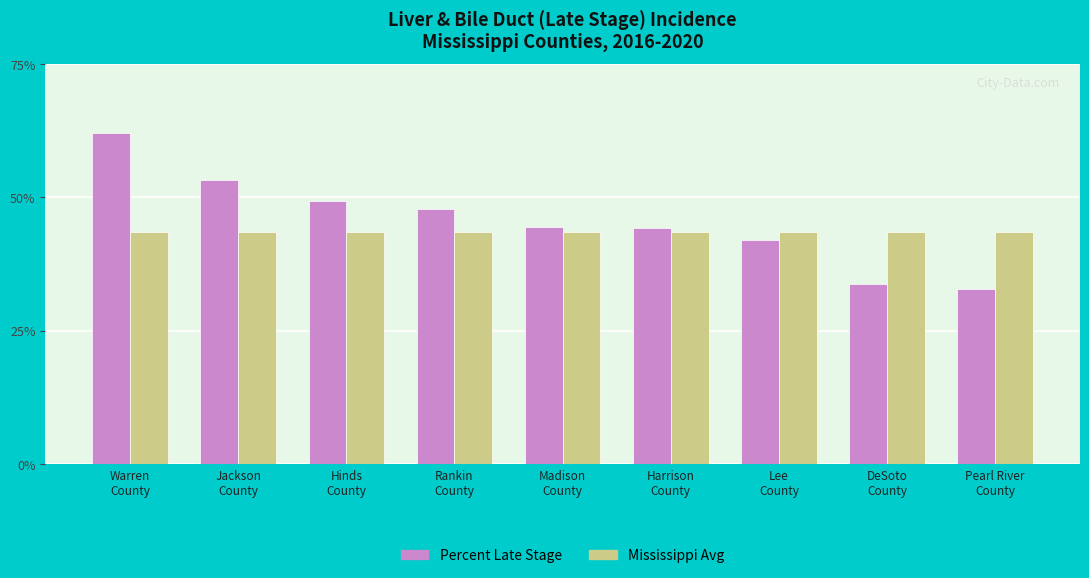

Rank the series by their average value, from lowest to highest.

Mississippi Avg, Percent Late Stage